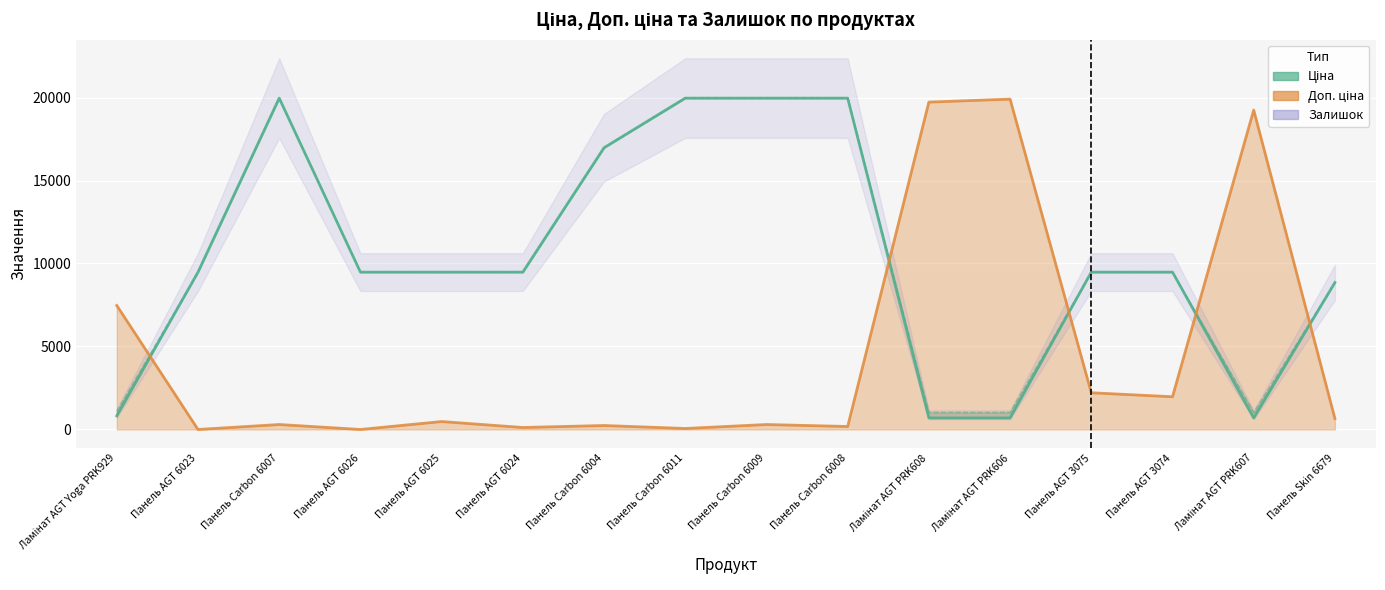

At how many categories does at least one series exceed 3142?

16